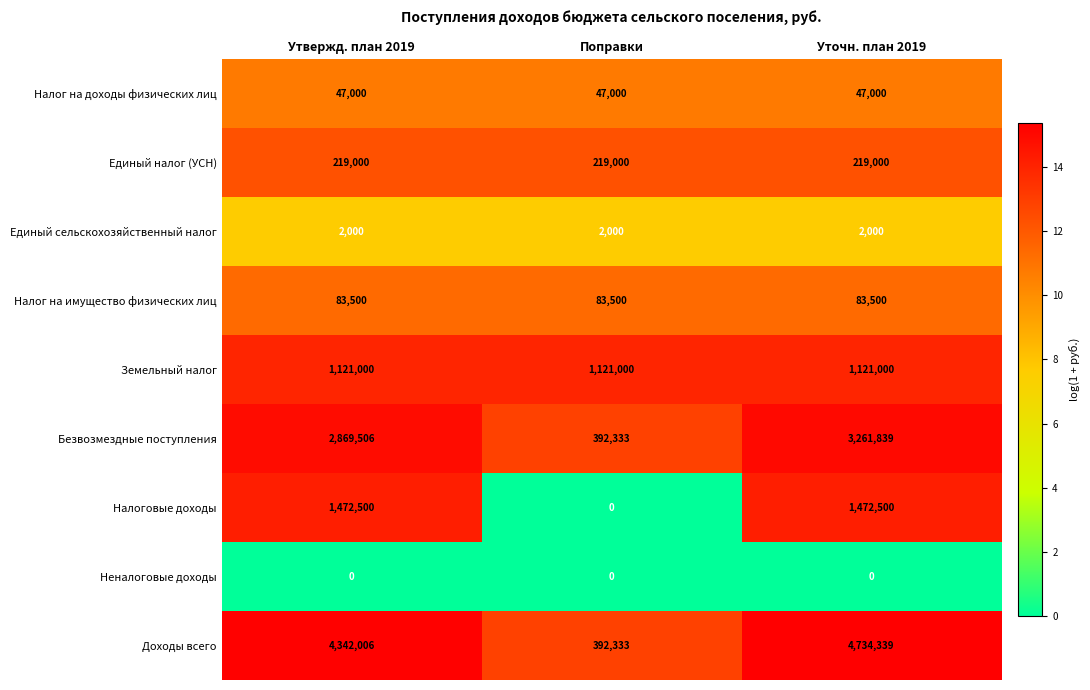

Reading right to left, transcribe all the data shown in this chart.

Налог на доходы физических лиц: Уточн. план 2019=47000	Поправки=47000	Утвержд. план 2019=47000
Единый налог (УСН): Уточн. план 2019=219000	Поправки=219000	Утвержд. план 2019=219000
Единый сельскохозяйственный налог: Уточн. план 2019=2000	Поправки=2000	Утвержд. план 2019=2000
Налог на имущество физических лиц: Уточн. план 2019=83500	Поправки=83500	Утвержд. план 2019=83500
Земельный налог: Уточн. план 2019=1121000	Поправки=1121000	Утвержд. план 2019=1121000
Безвозмездные поступления: Уточн. план 2019=3261839	Поправки=392333	Утвержд. план 2019=2869506
Налоговые доходы: Уточн. план 2019=1472500	Поправки=0	Утвержд. план 2019=1472500
Неналоговые доходы: Уточн. план 2019=0	Поправки=0	Утвержд. план 2019=0
Доходы всего: Уточн. план 2019=4734339	Поправки=392333	Утвержд. план 2019=4342006